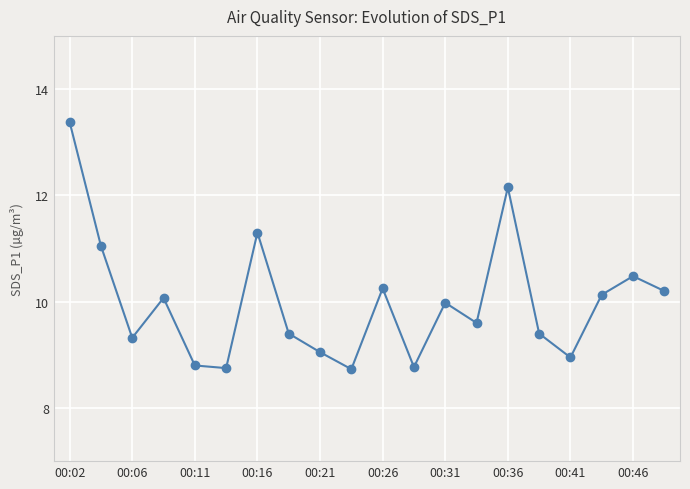

How many lines are shown in the chart?

1